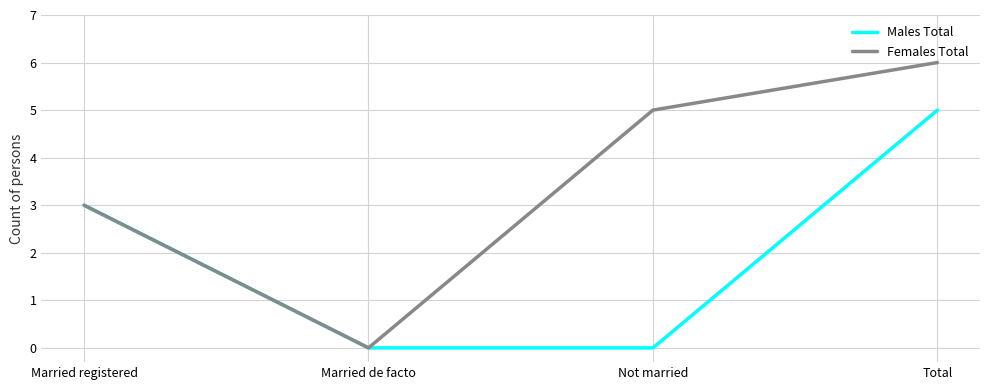

Is this an area chart (filled region under the line)?

No